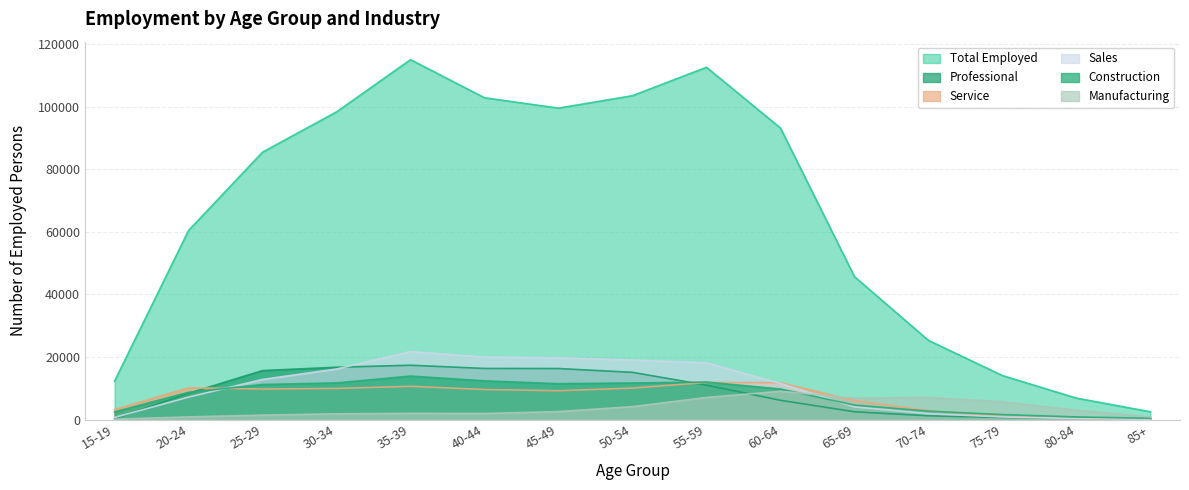

What is the difference between the highest and lowest values at 80-84?

6507